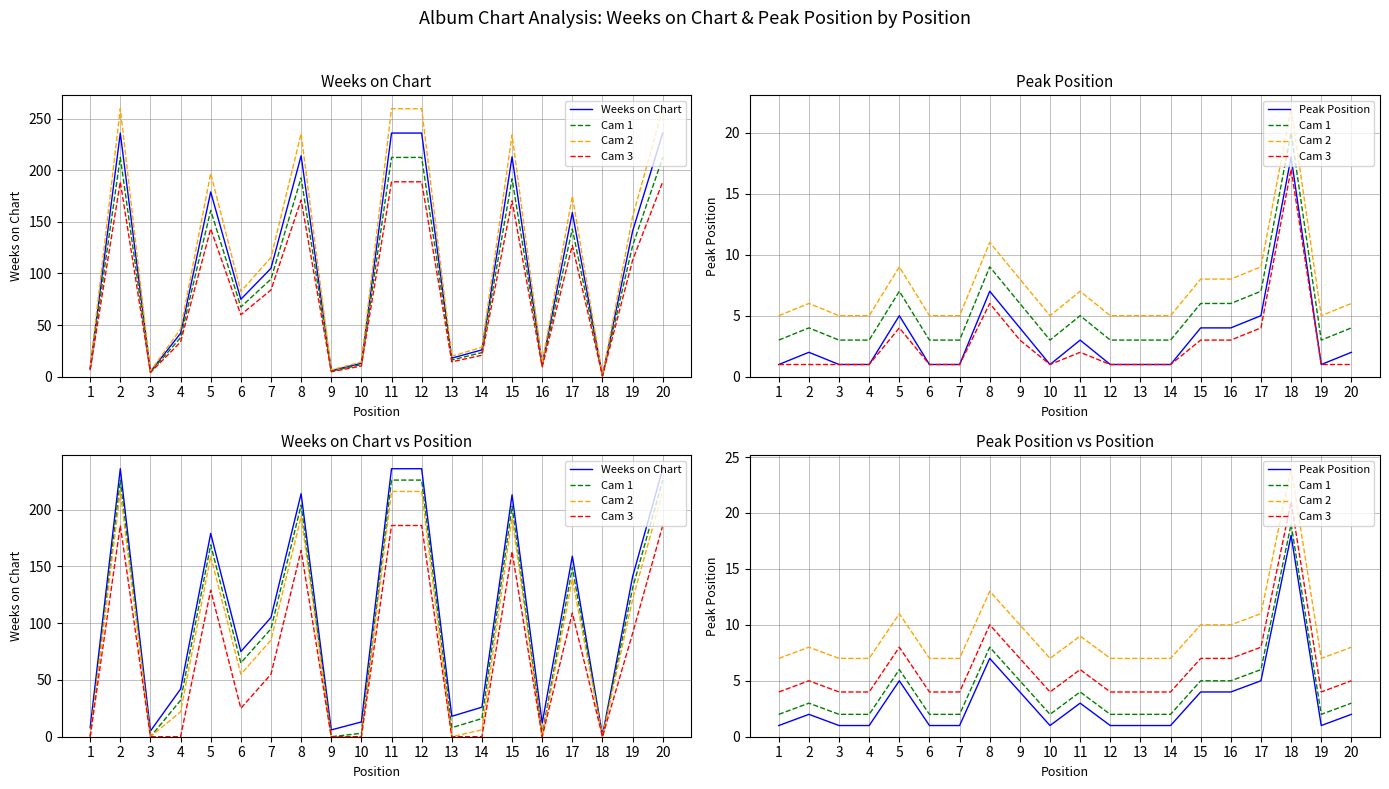

At 5, list the series in order from smallest to largest.

Peak Position, Cam 1, Cam 3, Cam 2, Weeks on Chart